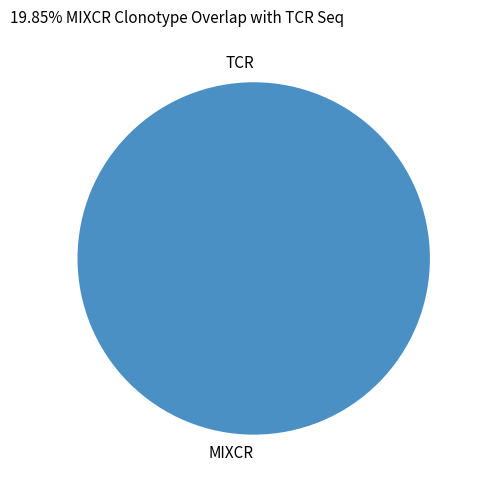

To the nearest percent, what is the combined percentage of 1 and 0?

100%